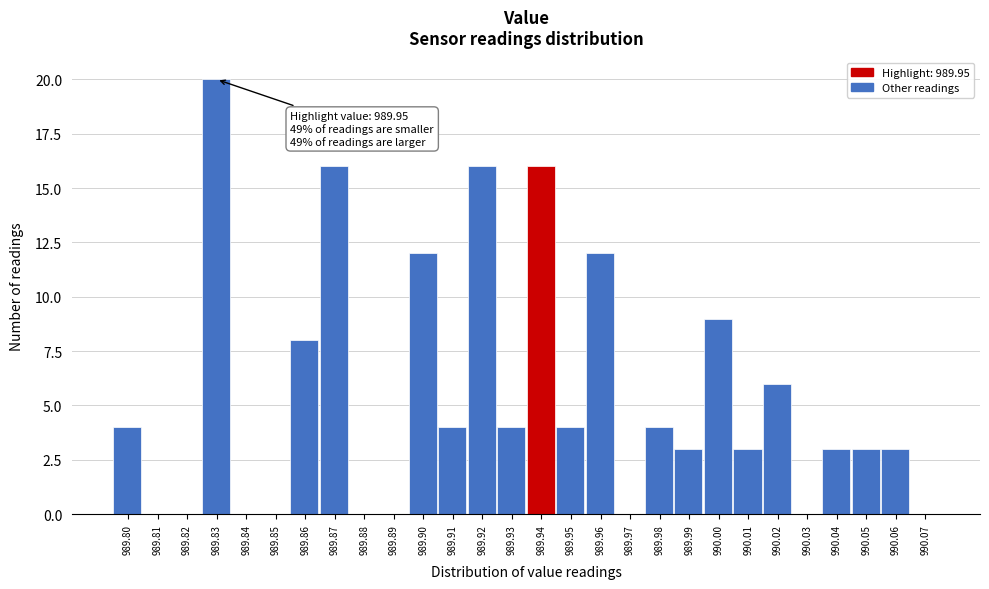

Reading right to left, list all the values displayed in this chart.

990.07=0	990.06=3	990.05=3	990.04=3	990.03=0	990.02=6	990.01=3	990.00=9	989.99=3	989.98=4	989.97=0	989.96=12	989.95=4	989.94=16	989.93=4	989.92=16	989.91=4	989.90=12	989.89=0	989.88=0	989.87=16	989.86=8	989.85=0	989.84=0	989.83=20	989.82=0	989.81=0	989.80=4